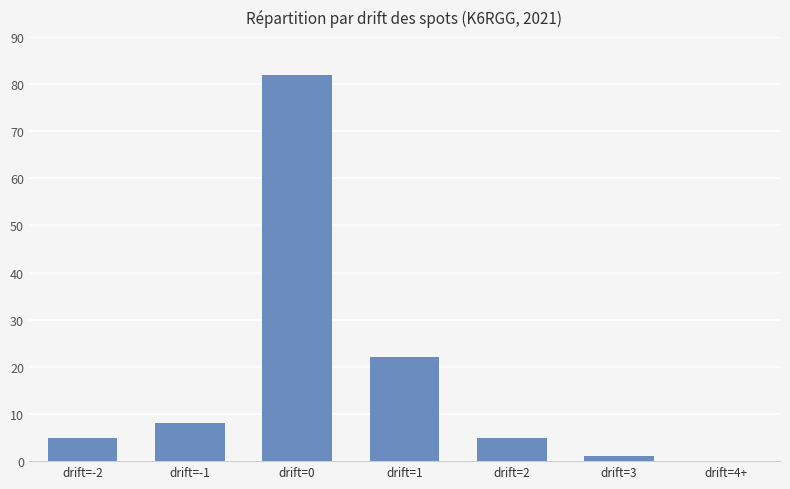

At which label is the value closest to 41?

drift=1